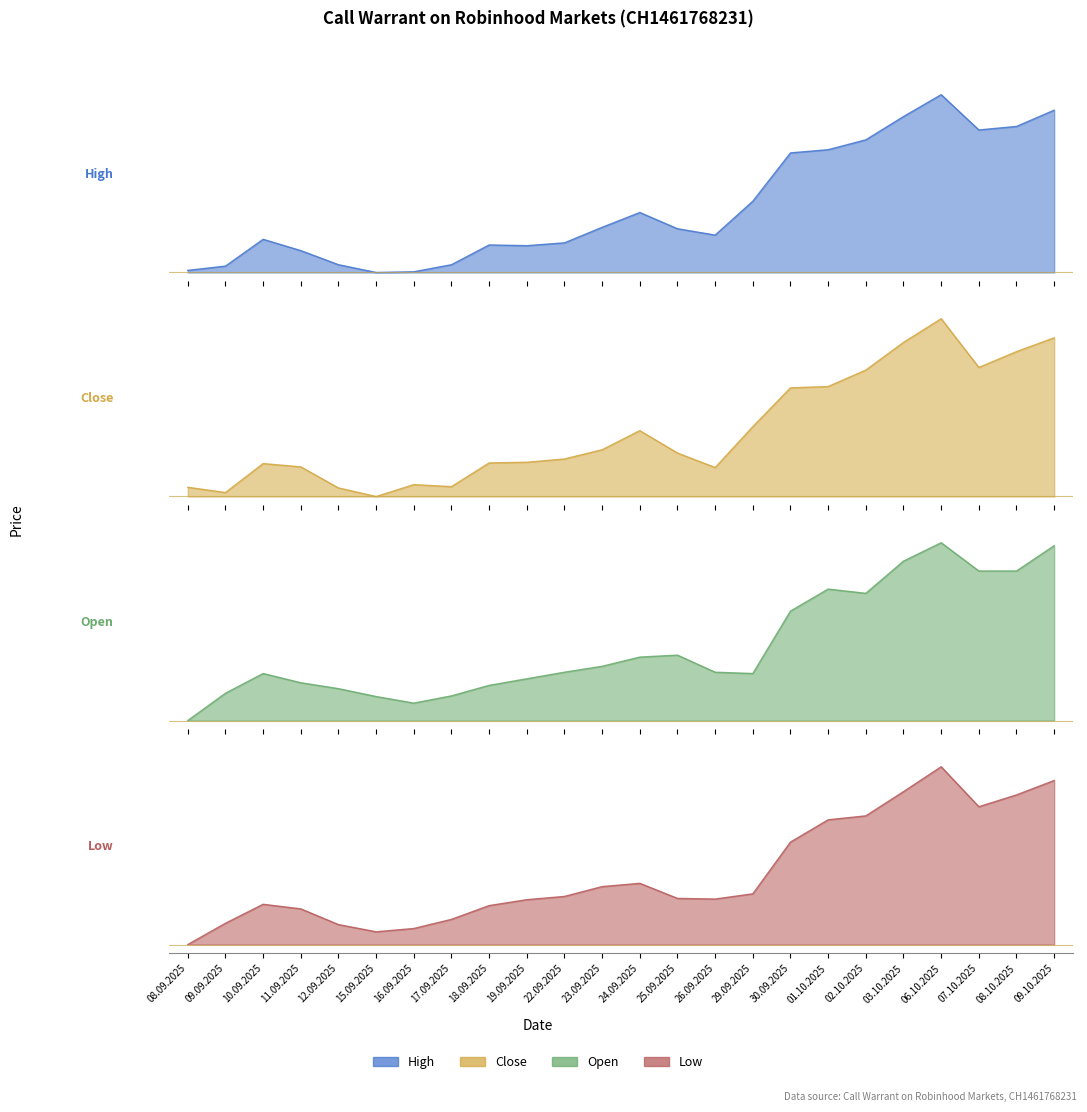

The Open series shows 0.2 at 09.09.2025. True or false?

True